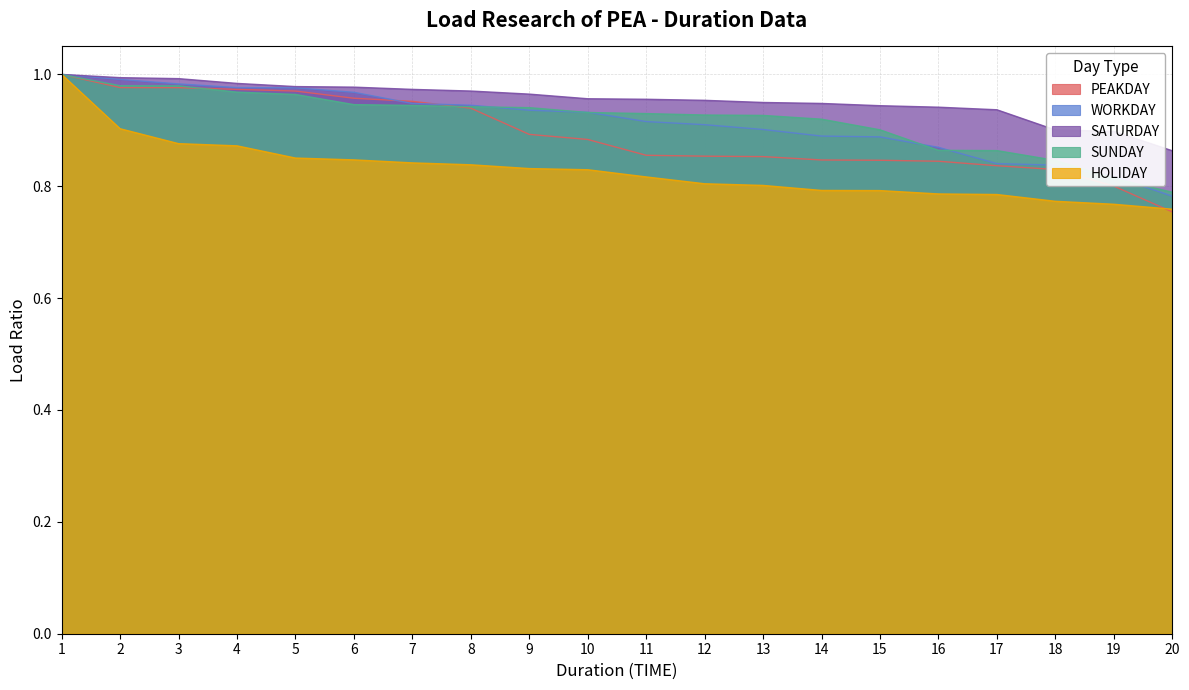

True or false: HOLIDAY and SUNDAY intersect in this chart.

False